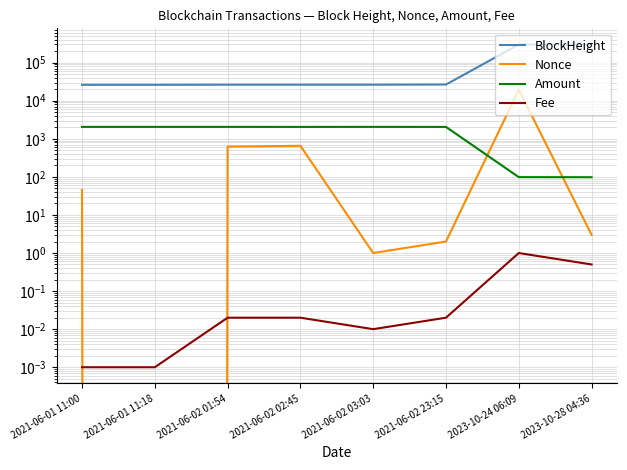

Reading left to right, transcribe all the data shown in this chart.

BlockHeight: 2021-06-01 11:00=26166.0	2021-06-01 11:18=26170.0	2021-06-02 01:54=26344.0	2021-06-02 02:45=26358.0	2021-06-02 03:03=26361.0	2021-06-02 23:15=26612.0	2023-10-24 06:09=299360.0	2023-10-28 04:36=300389.0
Nonce: 2021-06-01 11:00=45.0	2021-06-01 11:18=0.0	2021-06-02 01:54=623.0	2021-06-02 02:45=655.0	2021-06-02 03:03=1.0	2021-06-02 23:15=2.0	2023-10-24 06:09=19510.0	2023-10-28 04:36=3.0
Amount: 2021-06-01 11:00=2055.9	2021-06-01 11:18=2054.9	2021-06-02 01:54=2055.9	2021-06-02 02:45=2050.8	2021-06-02 03:03=2055.9	2021-06-02 23:15=2050.8	2023-10-24 06:09=98.4	2023-10-28 04:36=97.9
Fee: 2021-06-01 11:00=0.0	2021-06-01 11:18=0.0	2021-06-02 01:54=0.0	2021-06-02 02:45=0.0	2021-06-02 03:03=0.0	2021-06-02 23:15=0.0	2023-10-24 06:09=1.0	2023-10-28 04:36=0.5